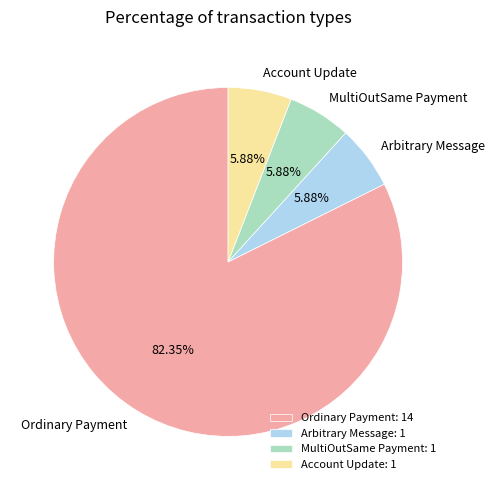

Count the number of slices in the pie.

4